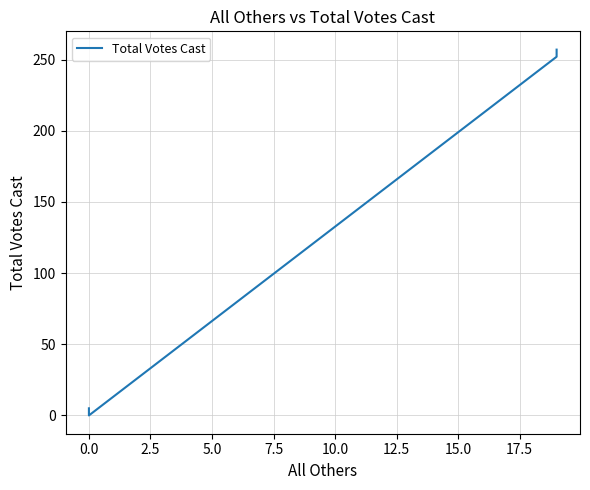

Does the chart display data point markers on the line(s)?

No